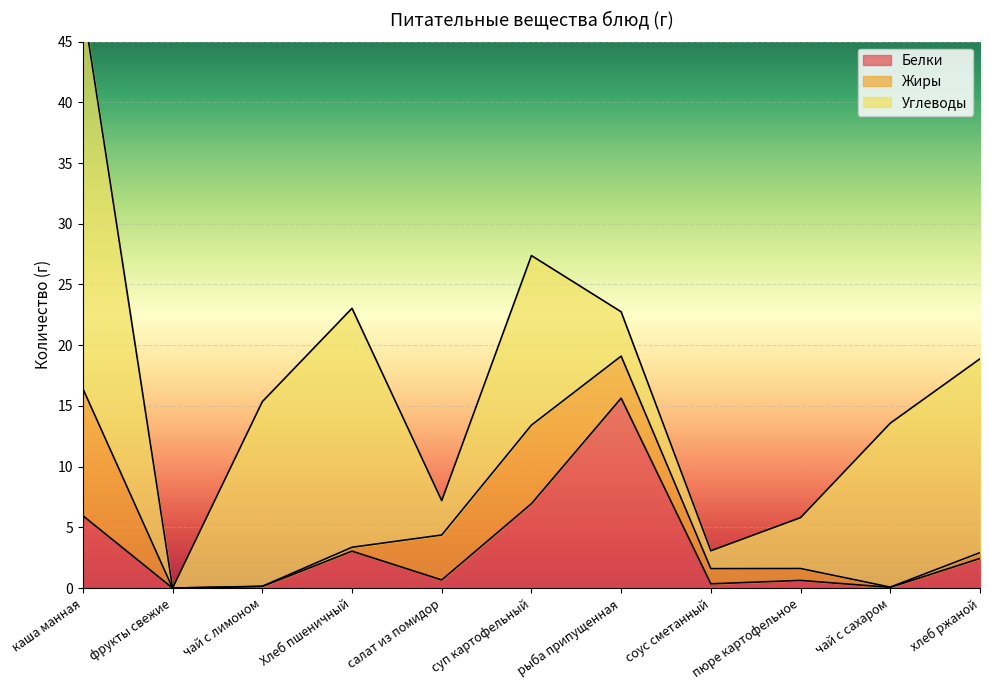

What is the maximum value shown in the chart?

31.6